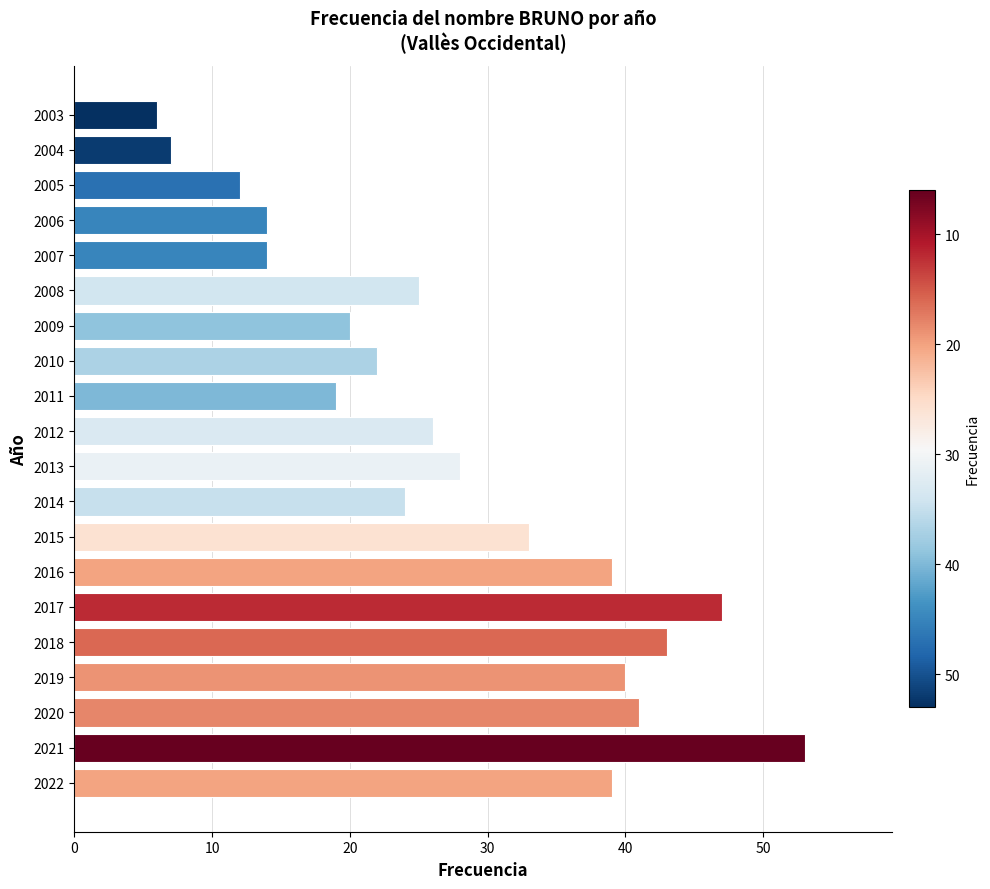

Which has a higher value, 2007 or 2013?

2013